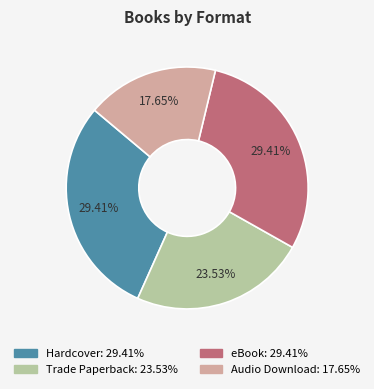

How many slices are in this pie chart?

4